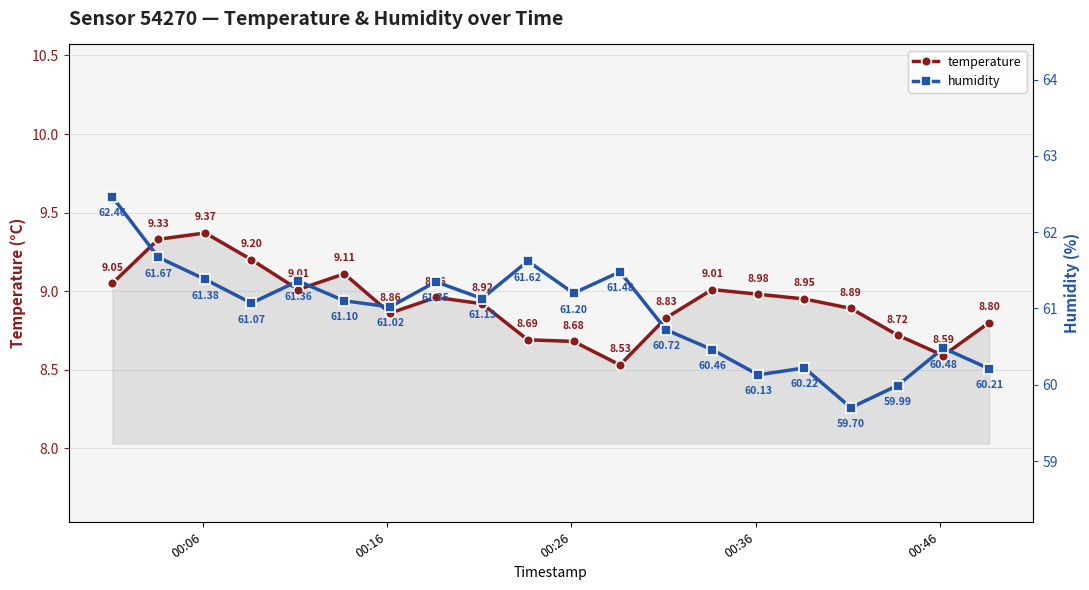

What is the difference between the maximum and minimum values in the temperature series?

0.8